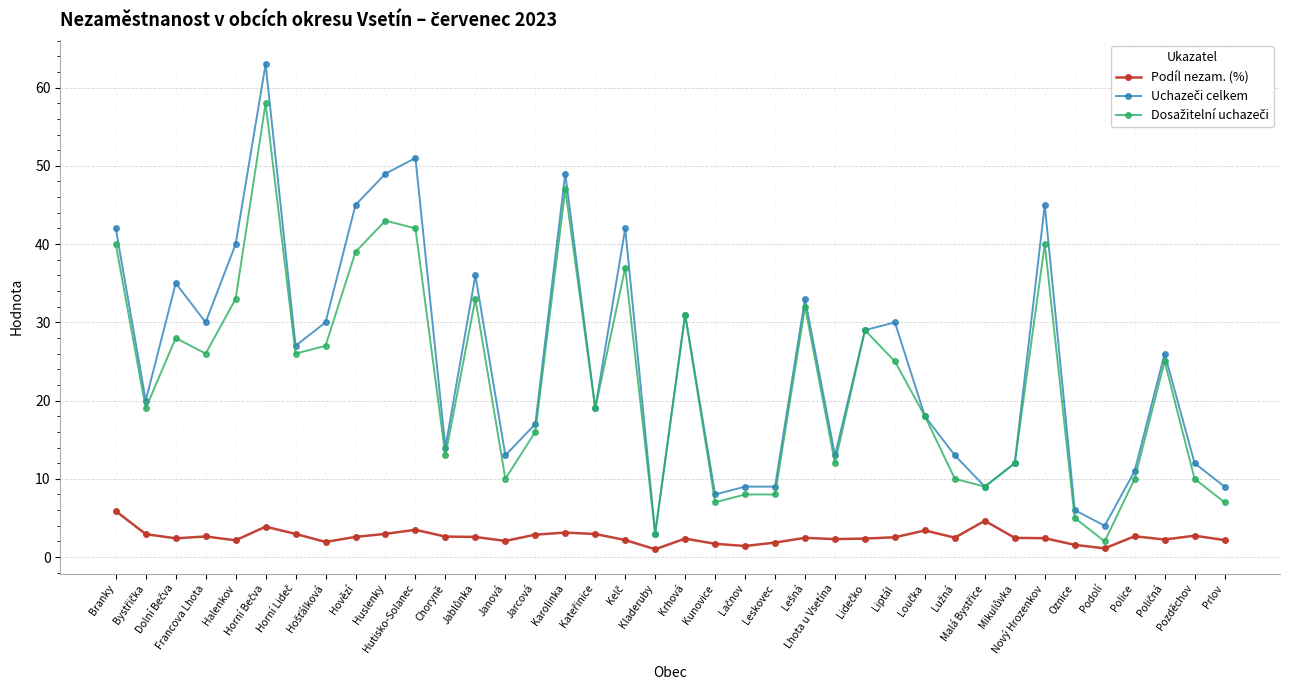

At how many categories does at least one series exceed 41?

8